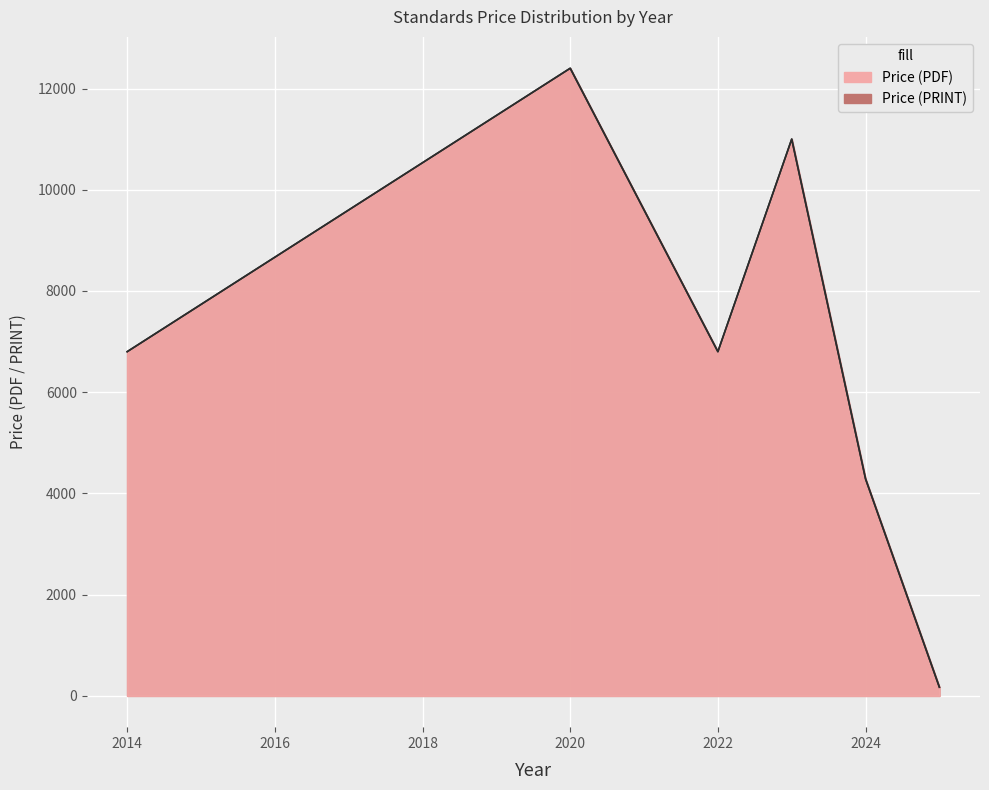

At which label does Price (PRINT) first exceed 6800?

2024